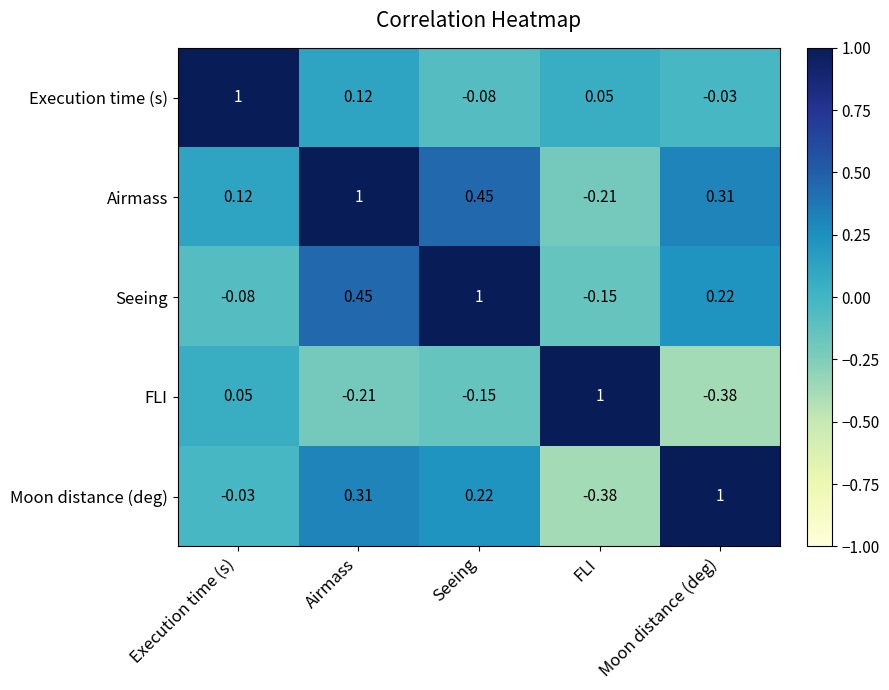

At which category is the sum across all series the highest?

Airmass